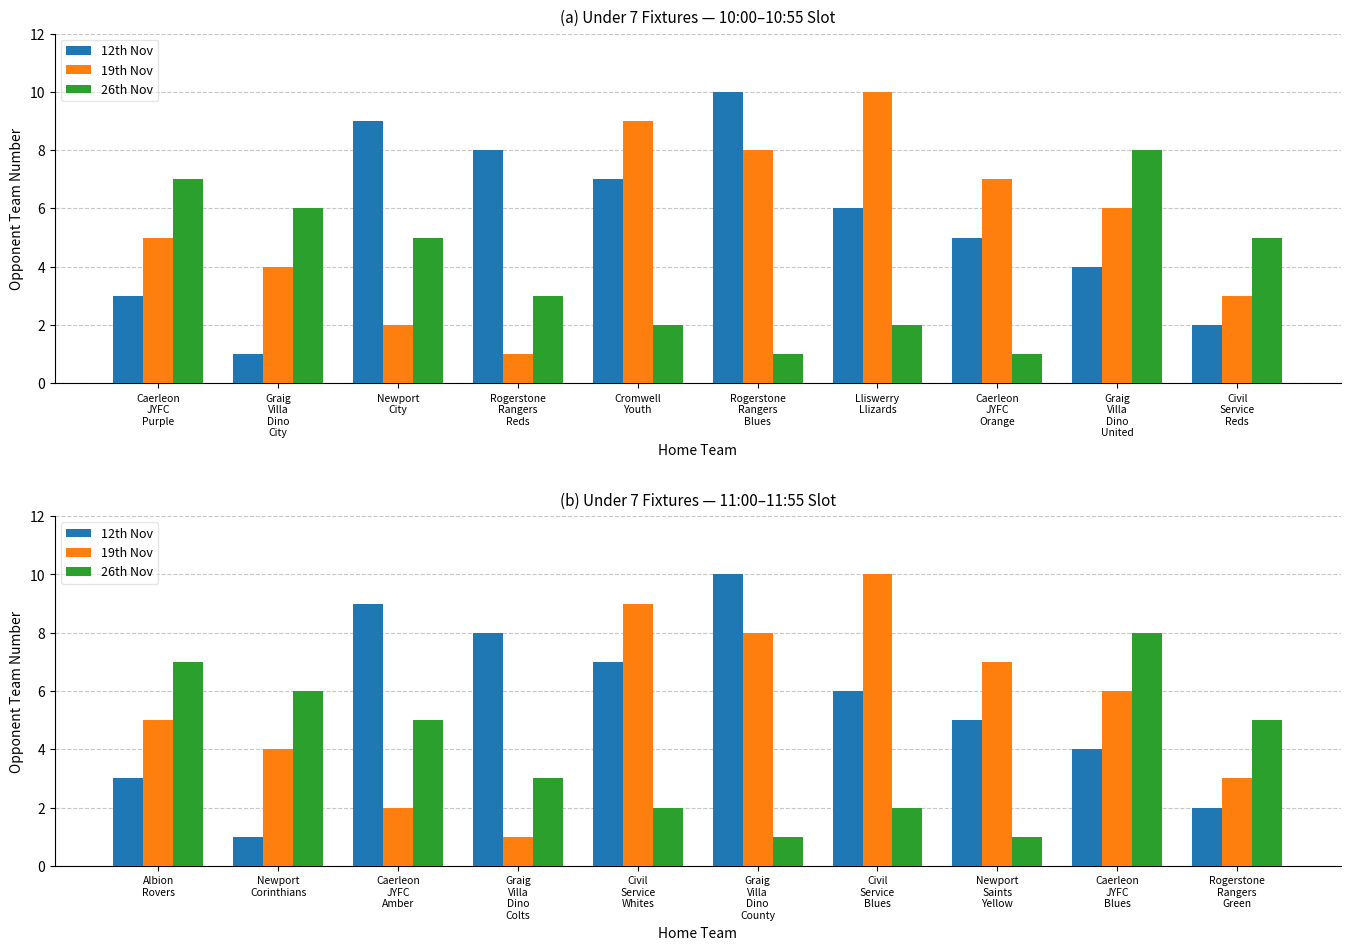

Is the value of 19th Nov at Graig Villa Dino County greater than the value of 26th Nov at Civil Service Blues?

Yes